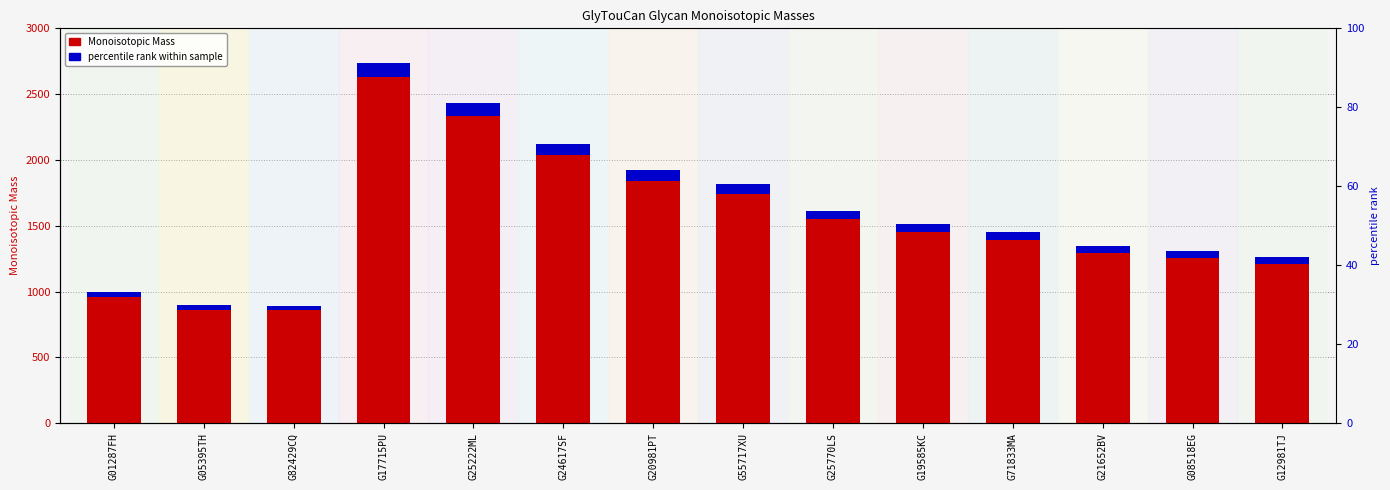

Which series has the widest spread of values?

Monoisotopic Mass